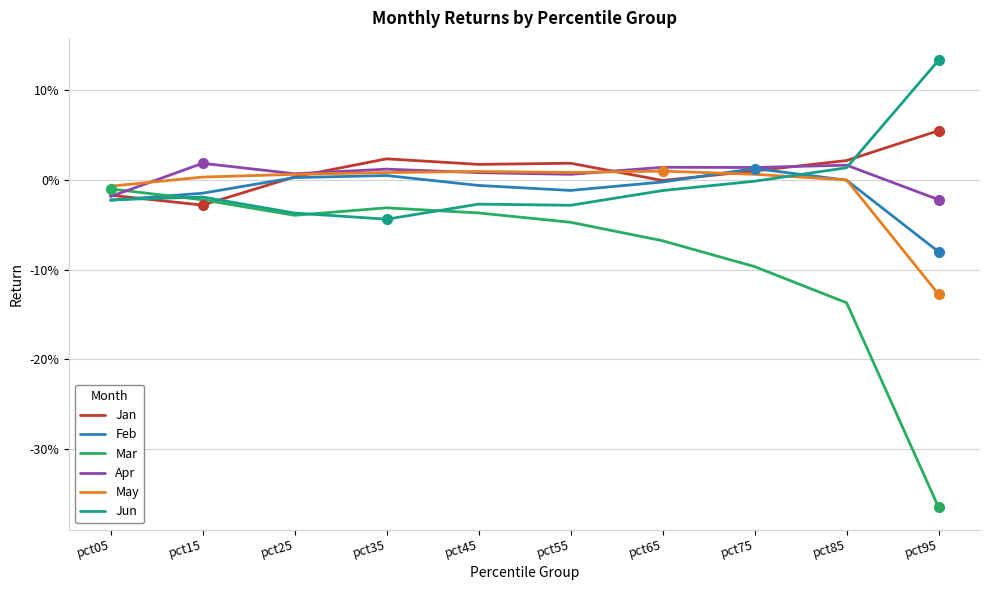

How many interior local valleys does the Apr series have?

3